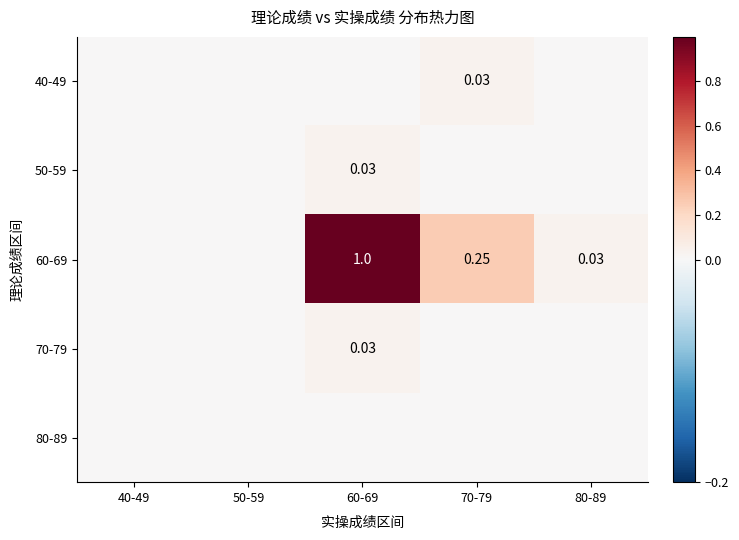

Is the value of 70-79 at 60-69 greater than the value of 60-69 at 60-69?

No